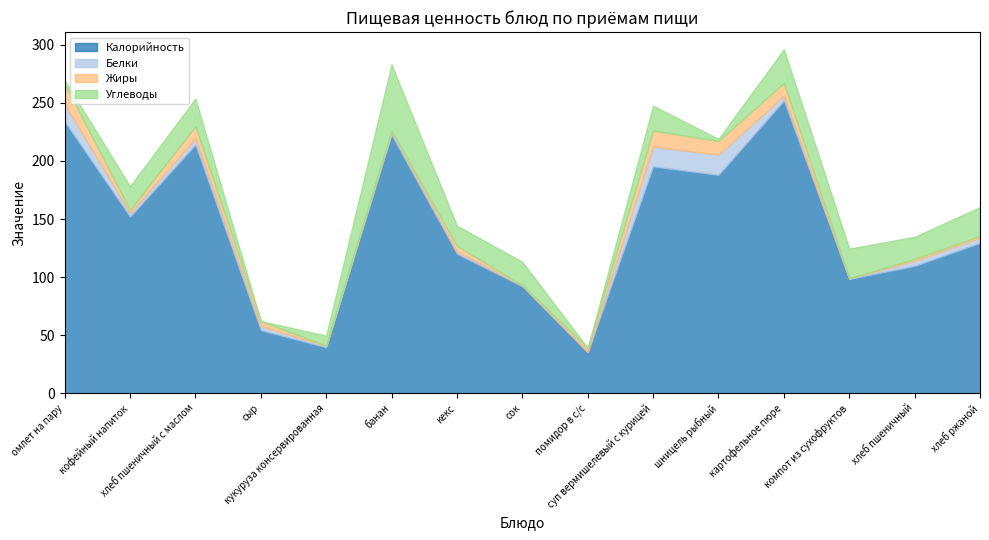

Which series has the largest total across all categories?

Калорийность